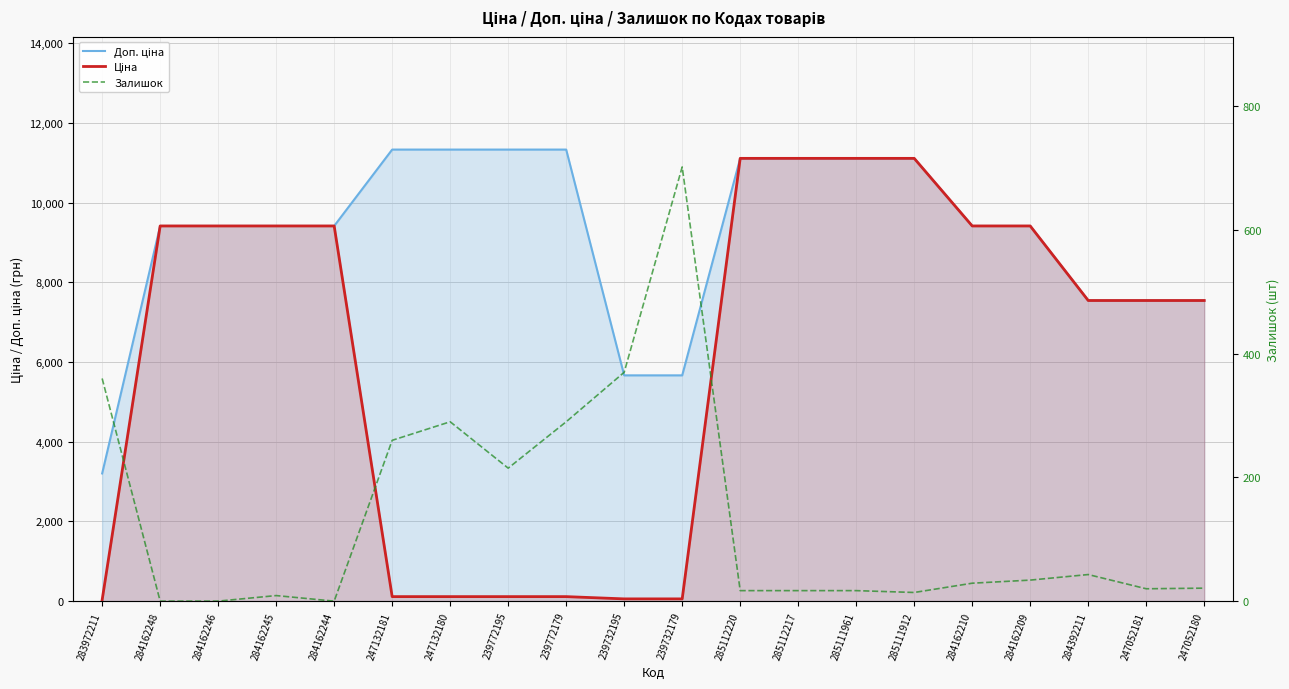

Count the number of categories in the chart.

20